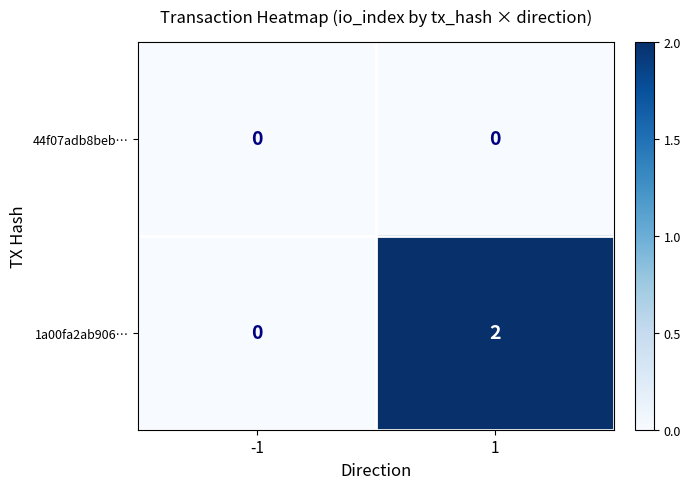

What is the spread (max minus min) of values at 1?

2